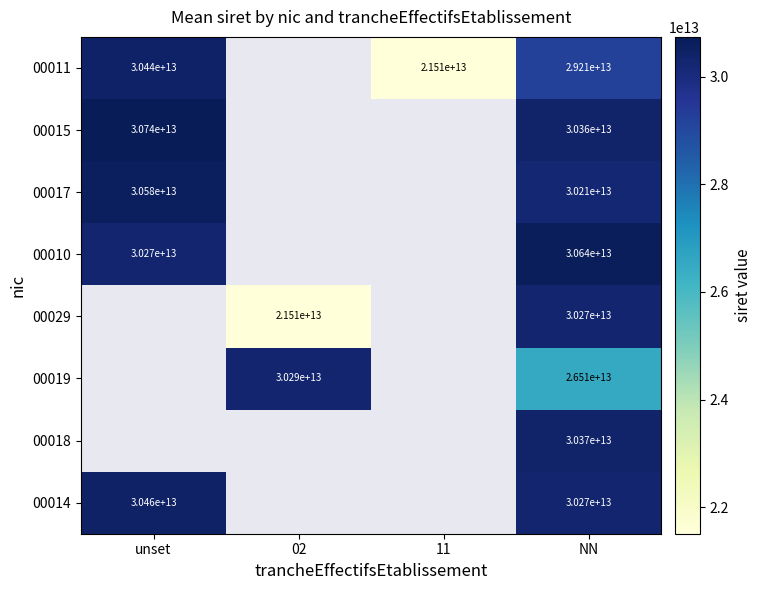

What is the difference between the highest and lowest values at NN?

4128516799991.0